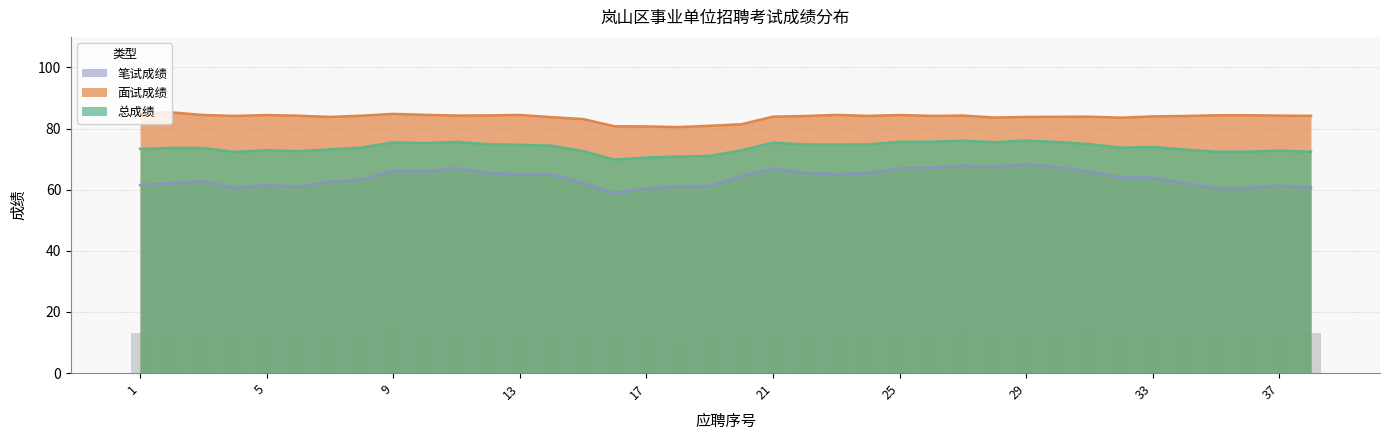

Count the number of data series in this chart.

3